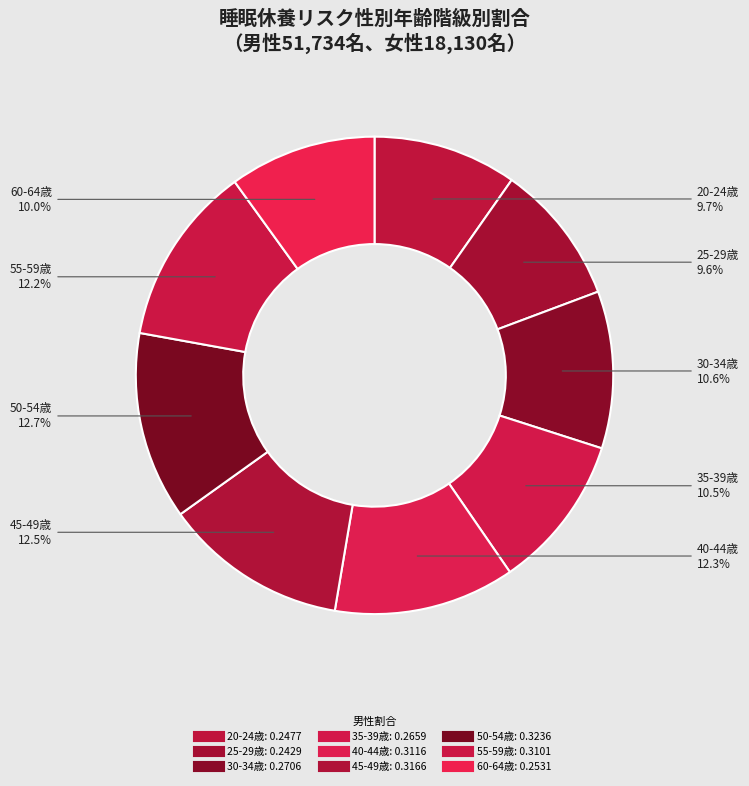

Is the sum of 30-34歳 and 40-44歳 greater than half?

No